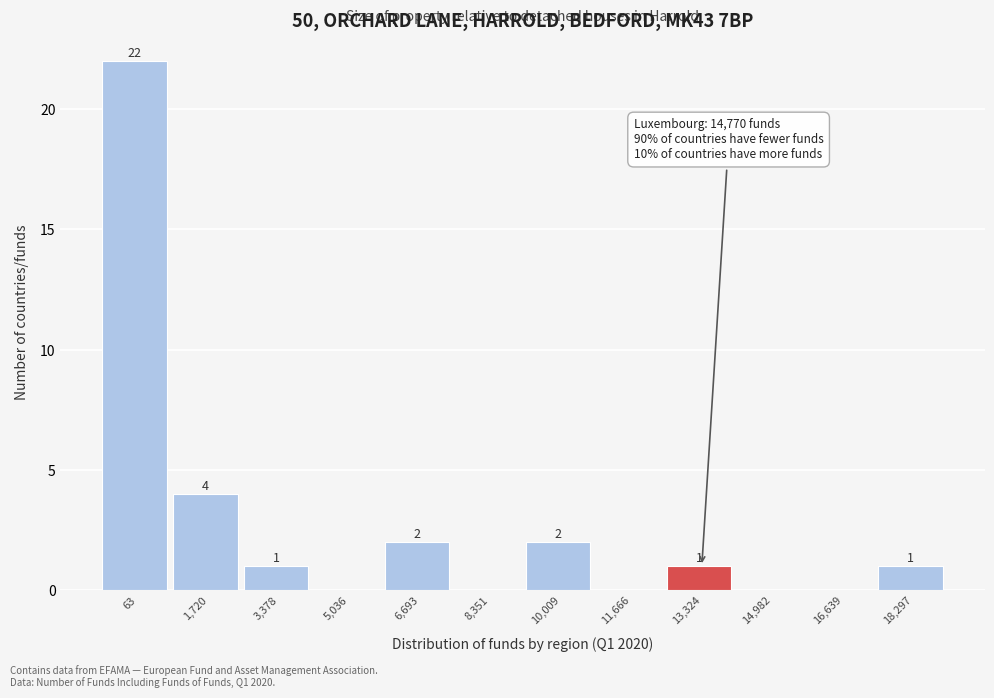

Reading left to right, extract all data points from this chart.

63=22	1,720=4	3,378=1	5,036=0	6,693=2	8,351=0	10,009=2	11,666=0	13,324=1	14,982=0	16,639=0	18,297=1